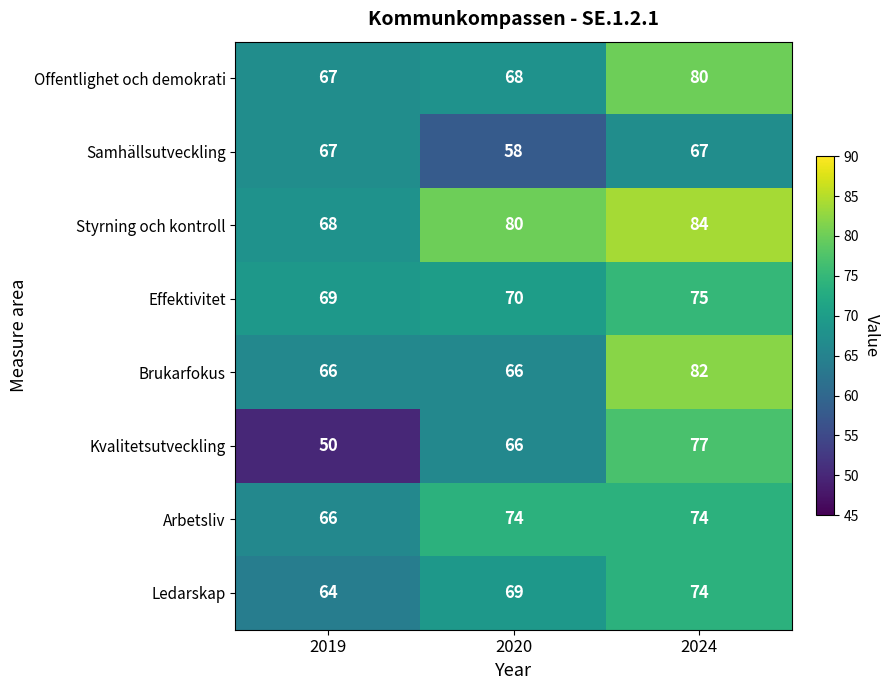

The Arbetsliv series shows 19 at 2020. True or false?

False